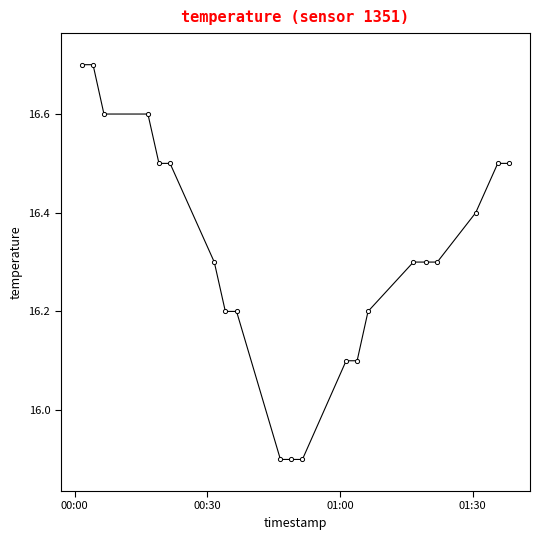

What is the maximum value shown in the chart?

16.7